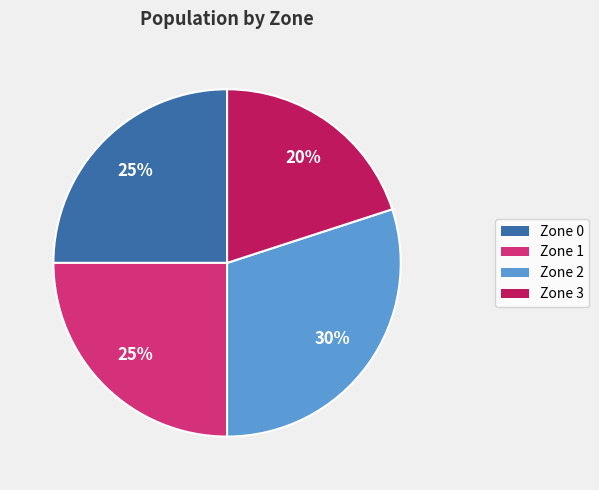

What is the smallest slice in the pie chart?

Zone 3